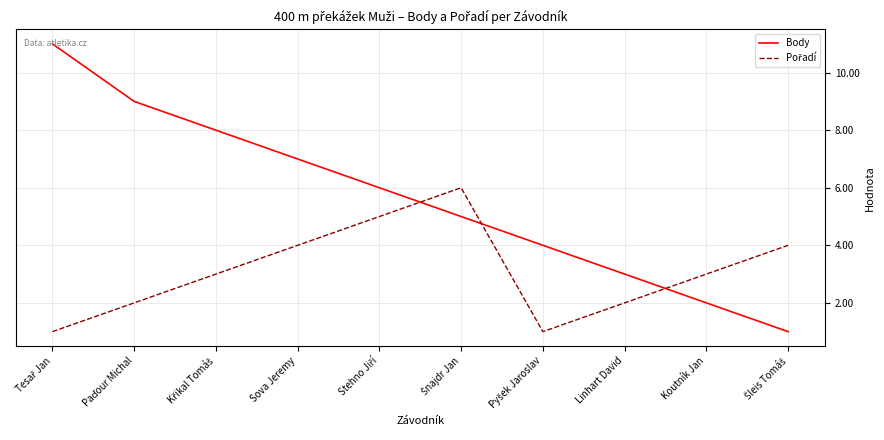

Count the Body values in the range 3 to 8.

6